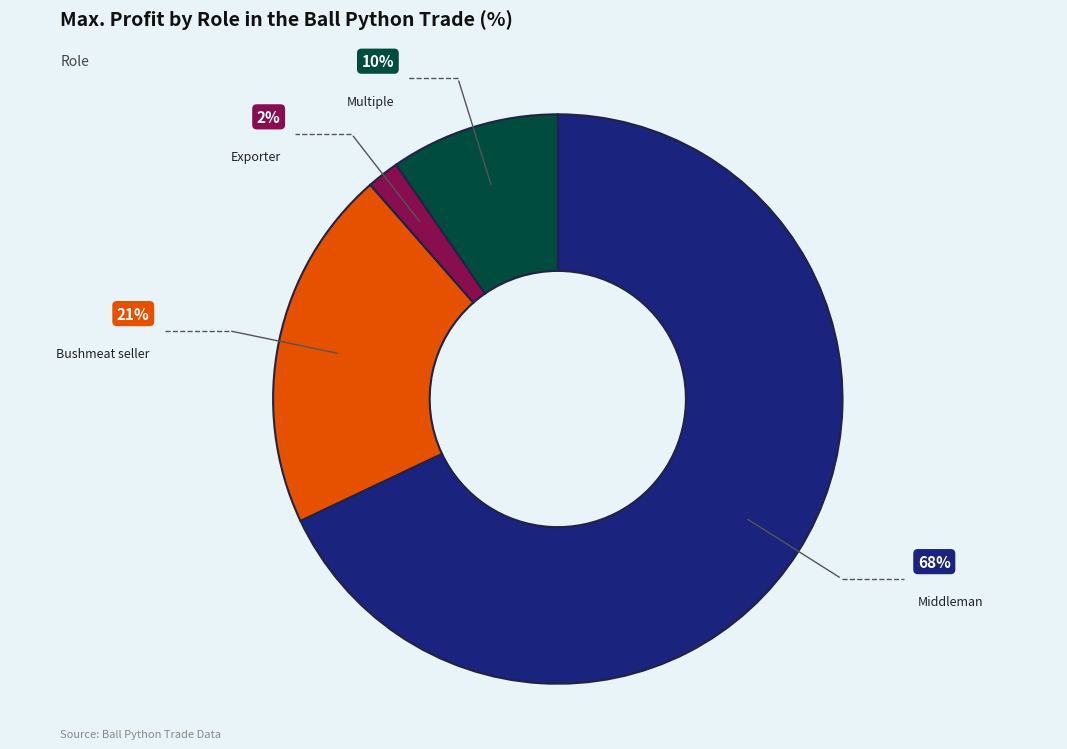

Does any single category account for the majority?

Yes